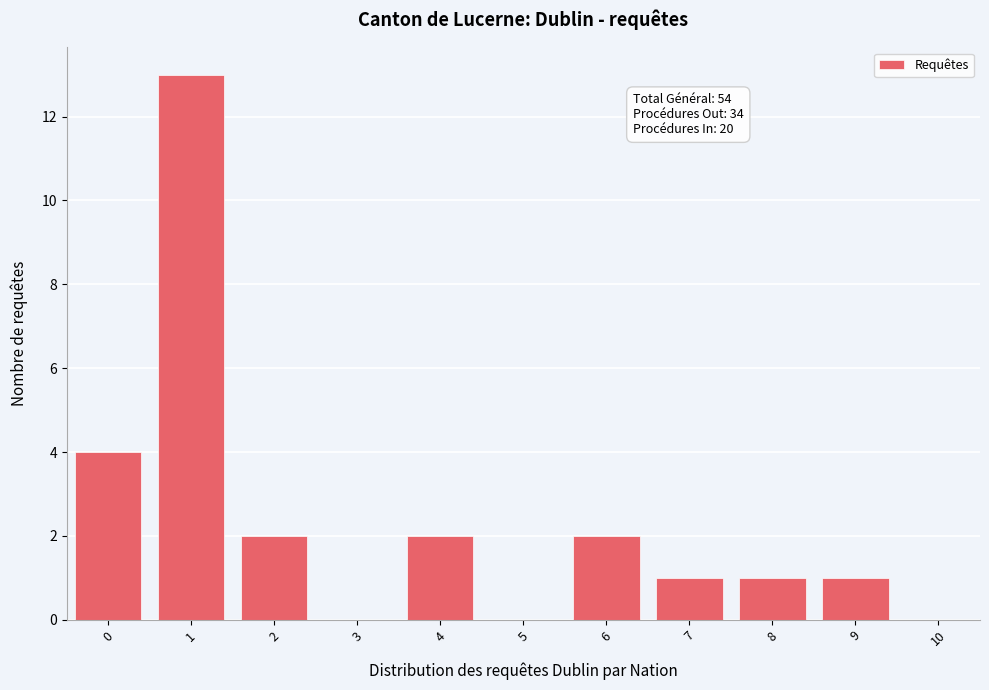

Reading left to right, extract all data points from this chart.

0=4	1=13	2=2	3=0	4=2	5=0	6=2	7=1	8=1	9=1